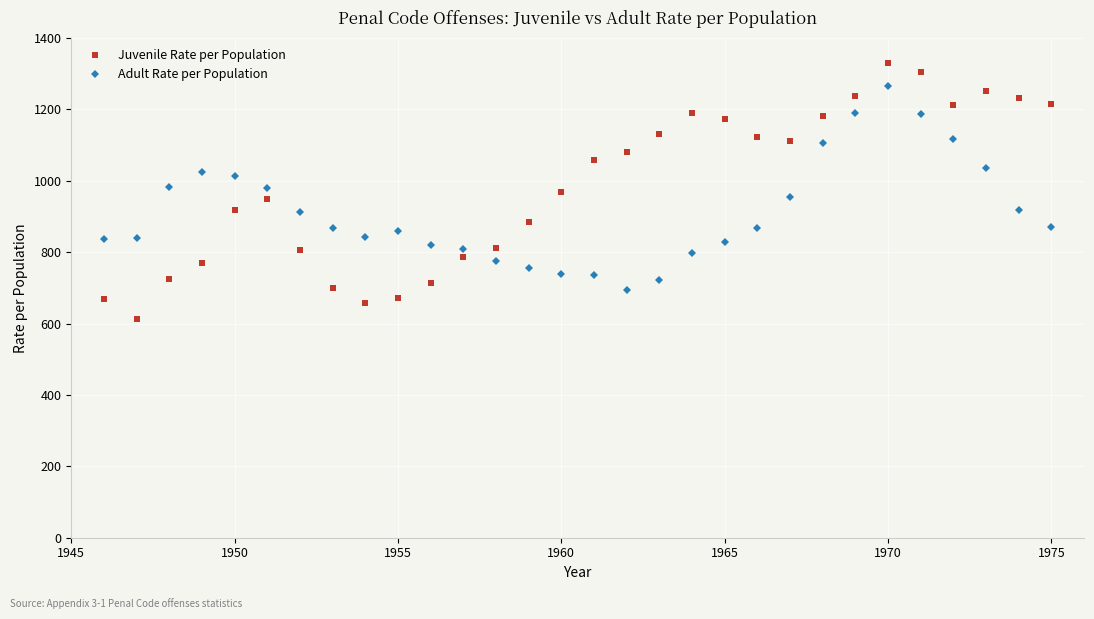

Which series has the largest total across all categories?

Juvenile Rate per Population